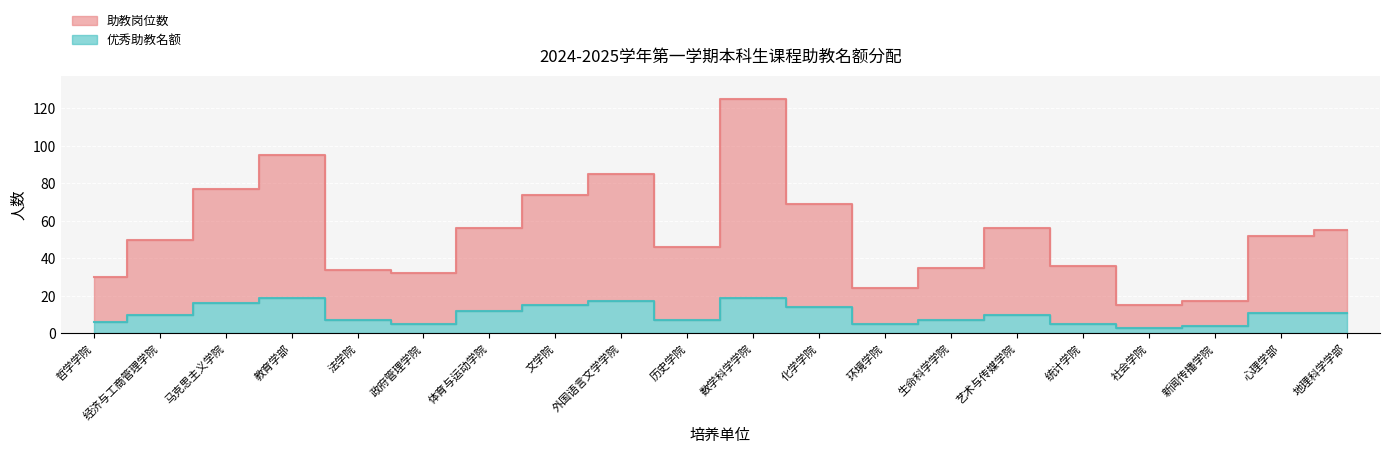

Which series has the largest range (max minus min)?

助教岗位数